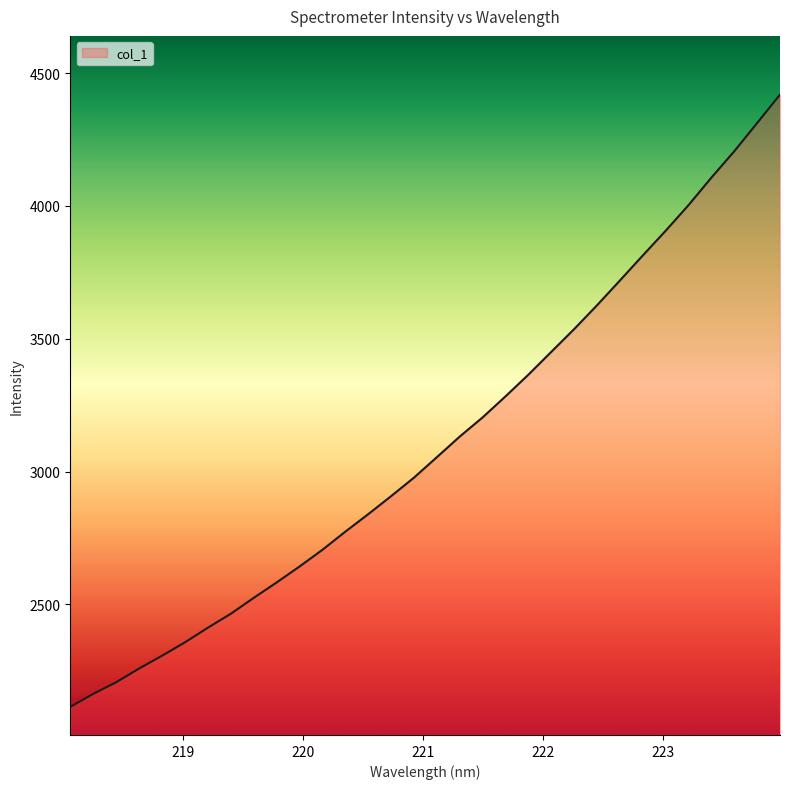

What is the sum of all values?

99372.4